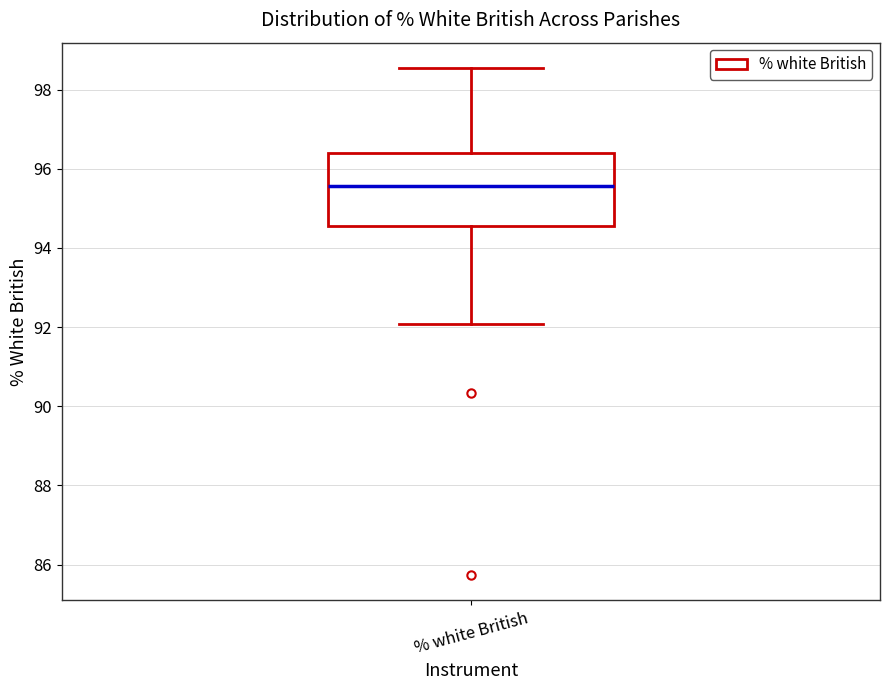

Read this box plot against the y-axis: the position of the median line, the range covered by the box, and the ends of both whiskers. The values are not printed on the chart, so give them approximately, as read against the axis.

median 95.6, box 94.6 to 96.4, whiskers 92.0 to 98.6